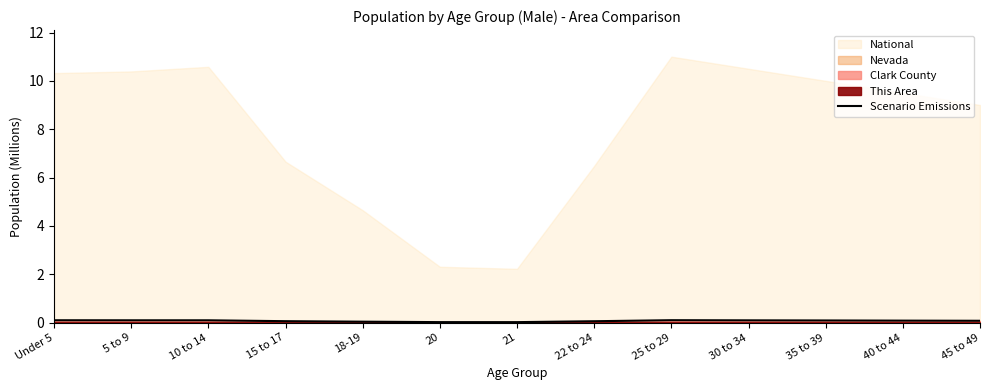

How many interior local valleys (lower than both neighbors) does the data have?

1